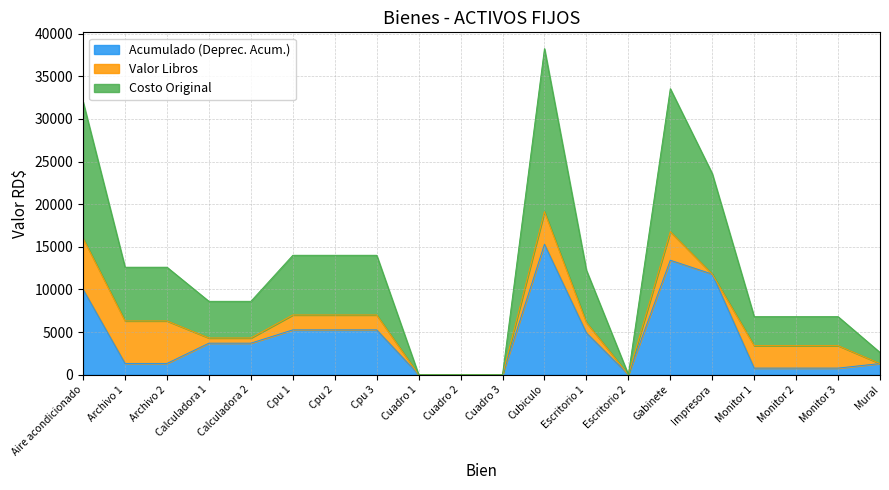

Where is the first local maximum for Costo Original?

Cubiculo